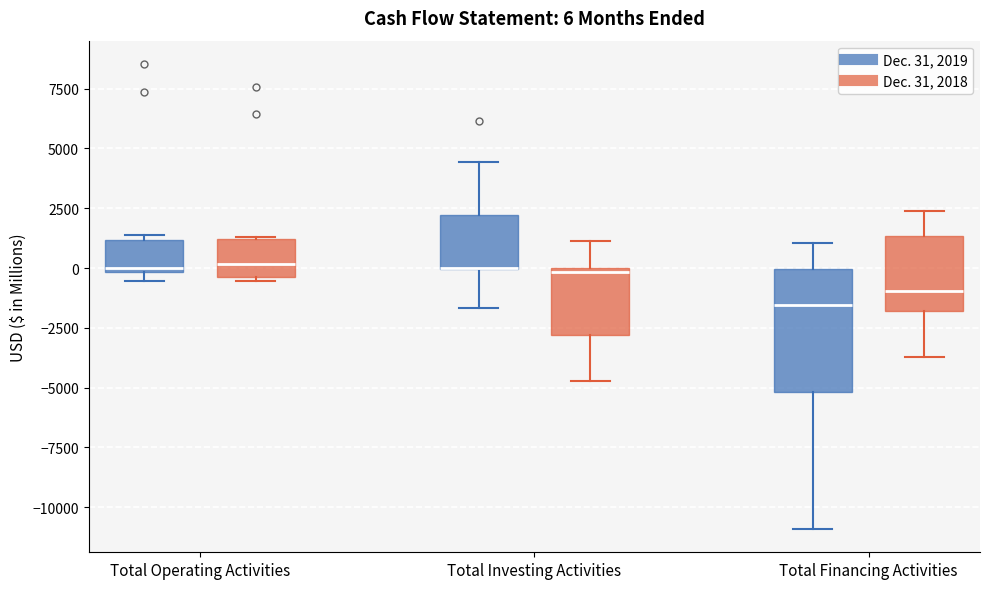

Which box is the tallest, from its lower edge to its upper edge?

Total Financing Activities (Dec. 31, 2019)